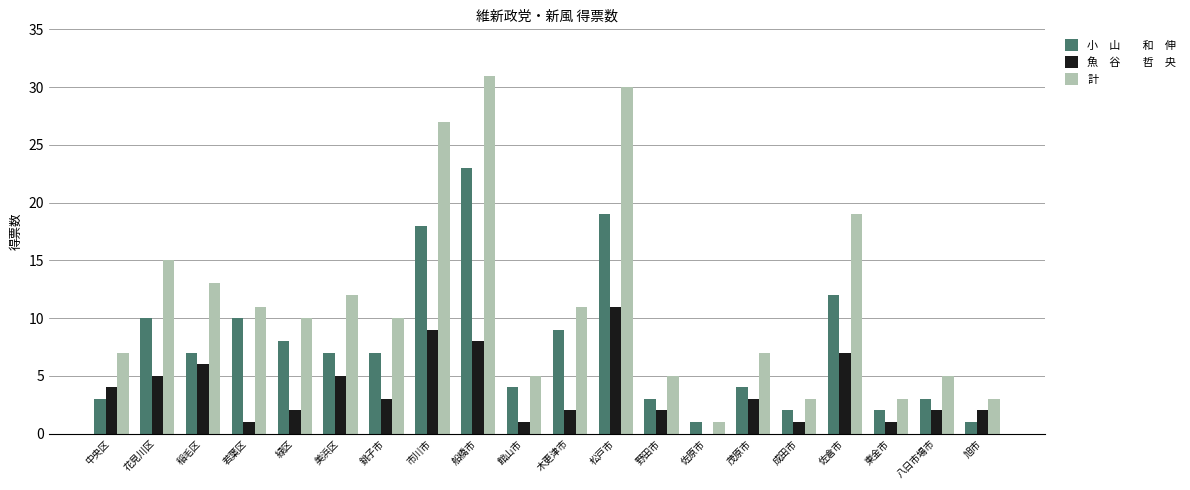

What is the greatest value displayed?

31